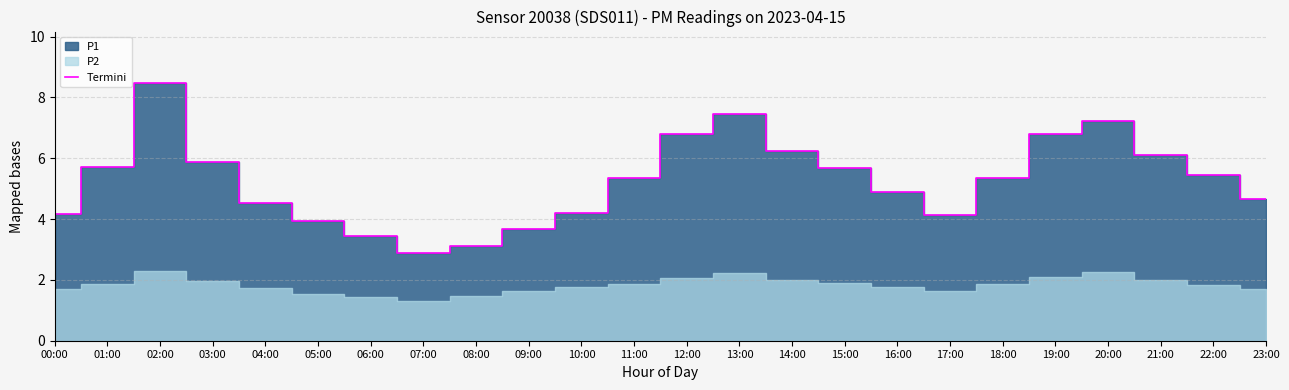

What is the difference between the maximum and minimum values?

5.6